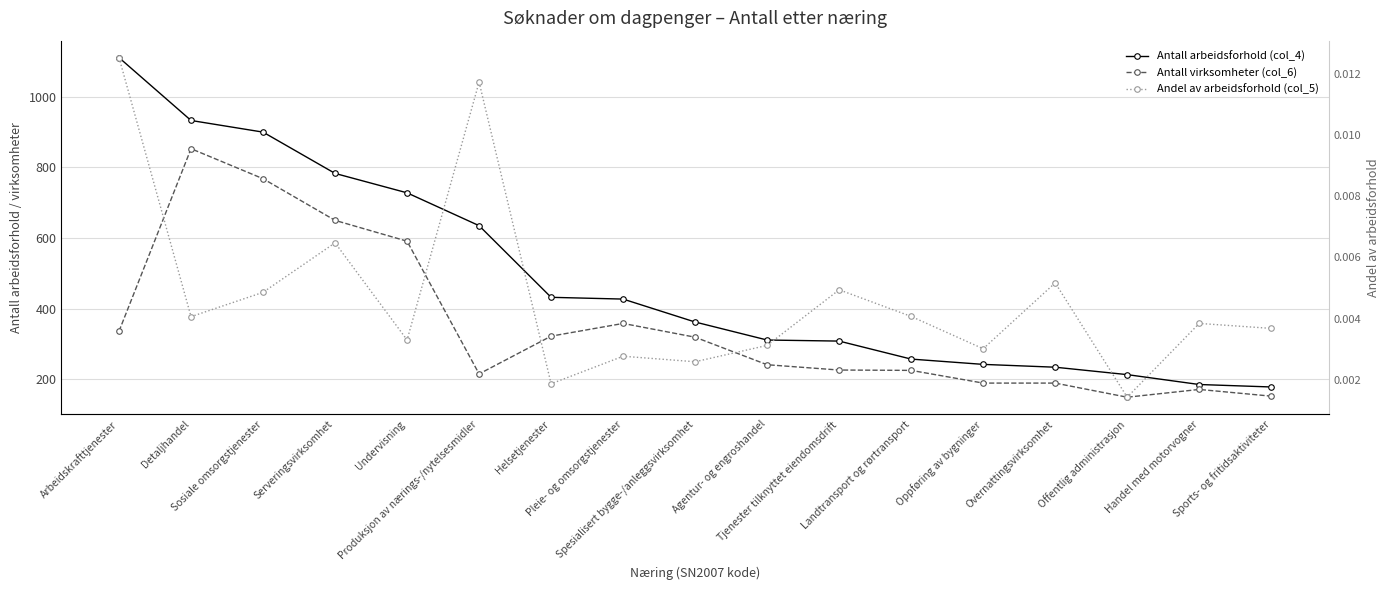

What position from the left is Oppføring av bygninger?

13